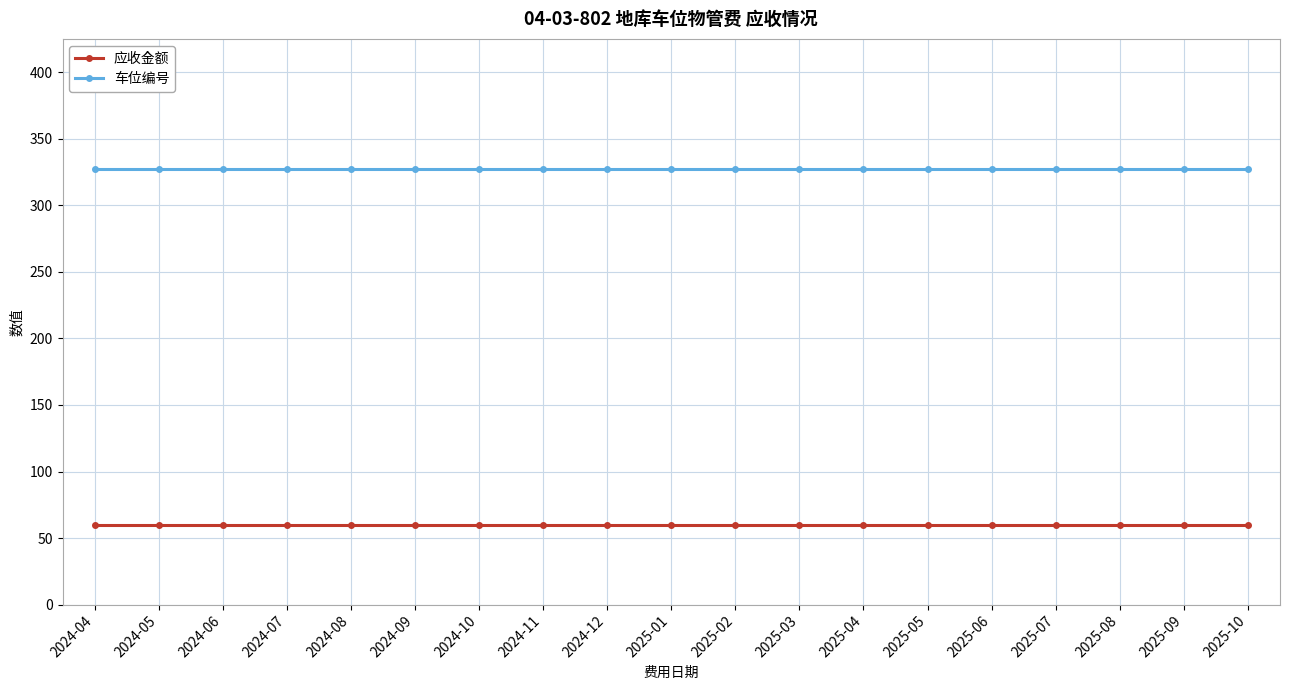

What is the label of the 9th point from the right?

2025-02